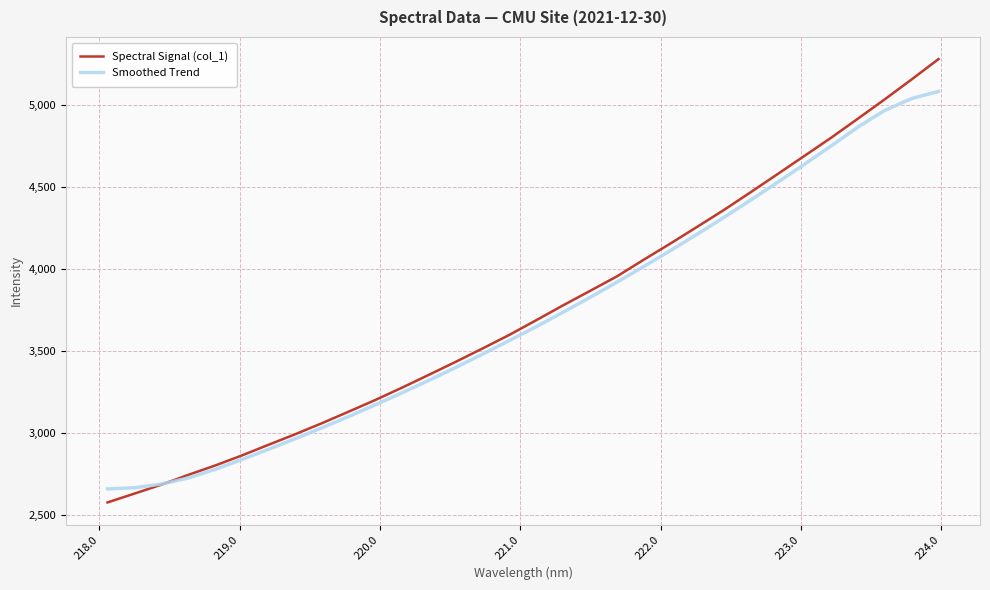

Which series has the largest range (max minus min)?

Spectral Signal (col_1)